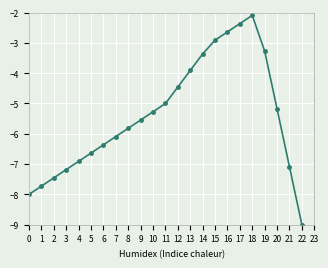

What is the difference between the values at 9 and 3?

1.6